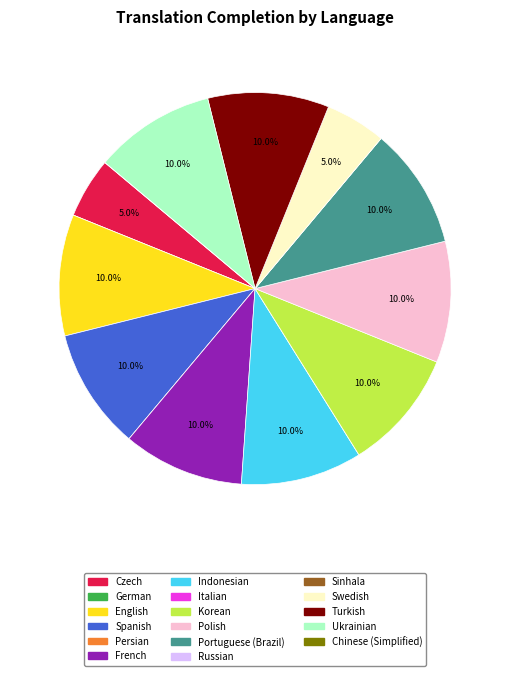

Is there a majority slice in this chart?

No